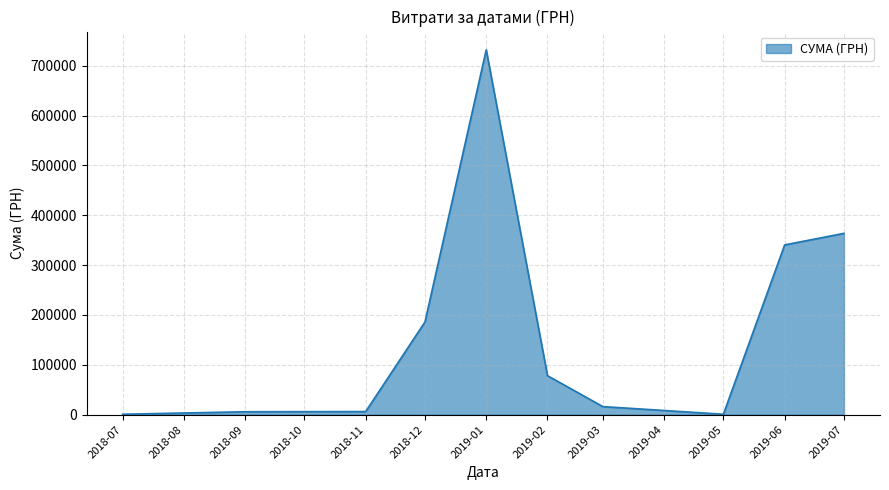

Which has a higher value, 2018-12 or 2019-01?

2019-01